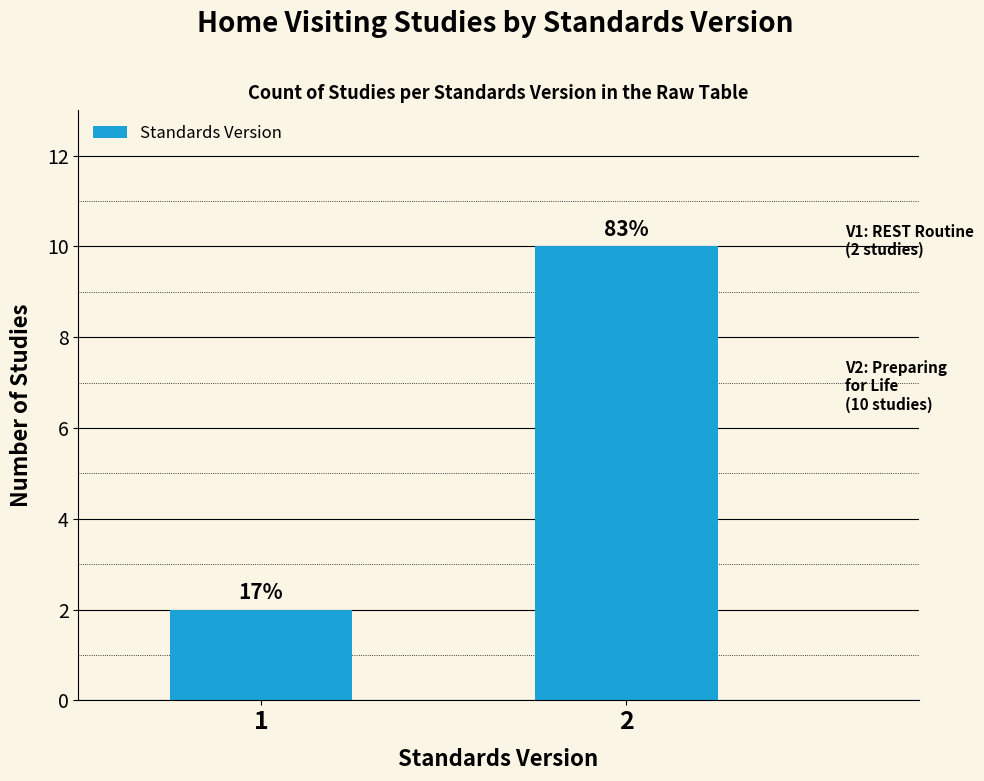

The value at 2 is 18. True or false?

False